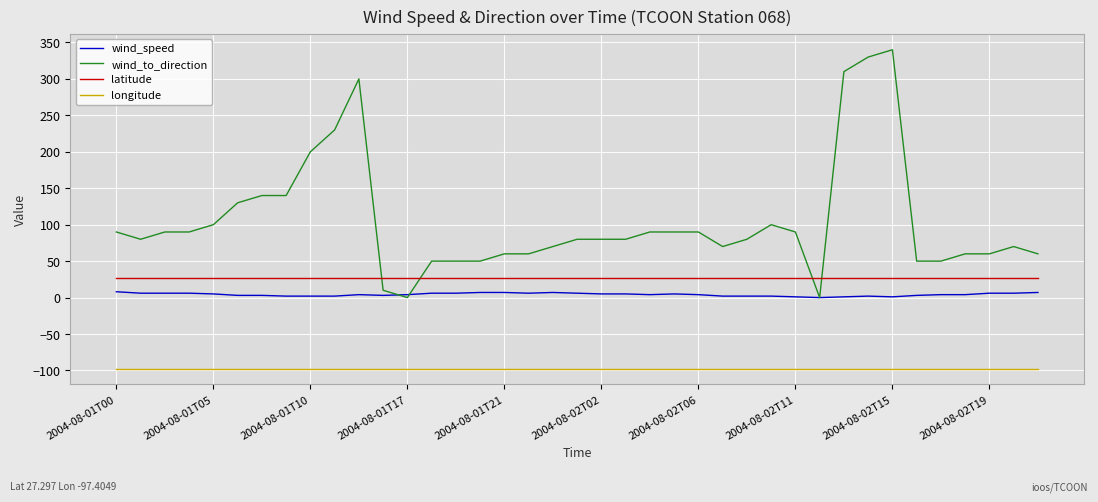

What is the difference between the second highest and second lowest values in the wind_speed series?

6.0